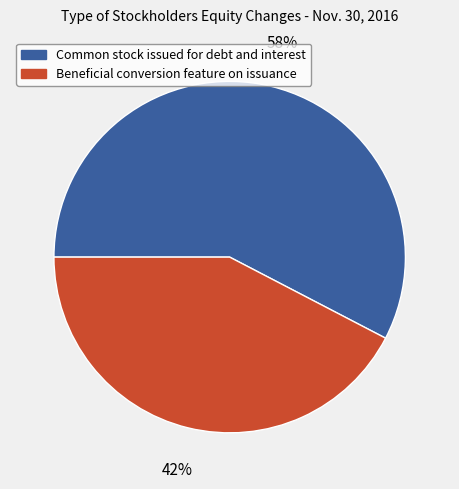

Which category accounts for the majority?

Common stock issued for debt and interest